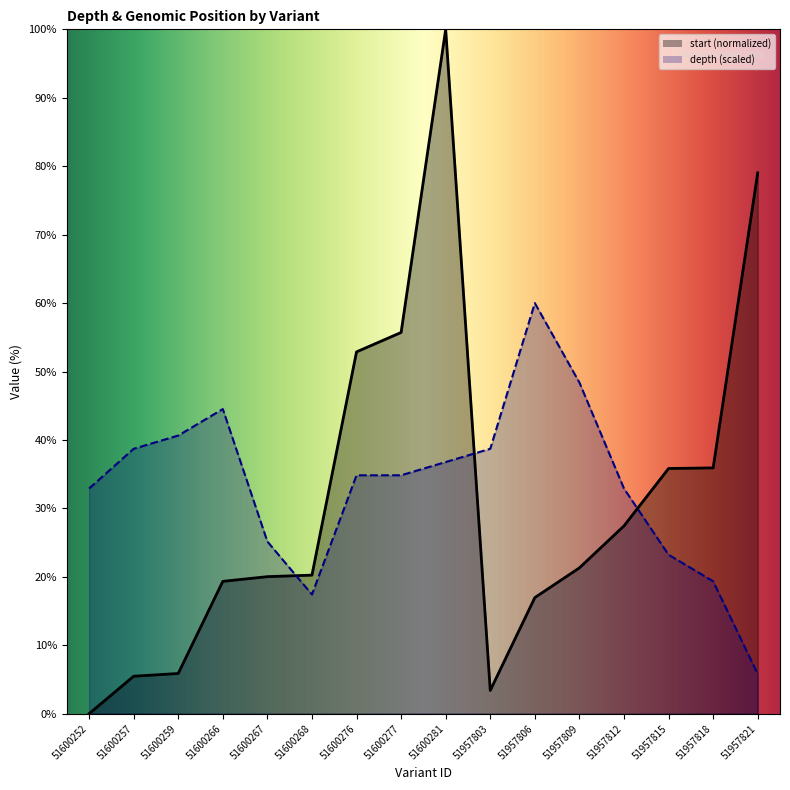

True or false: start has more than 1 interior local peaks.

False